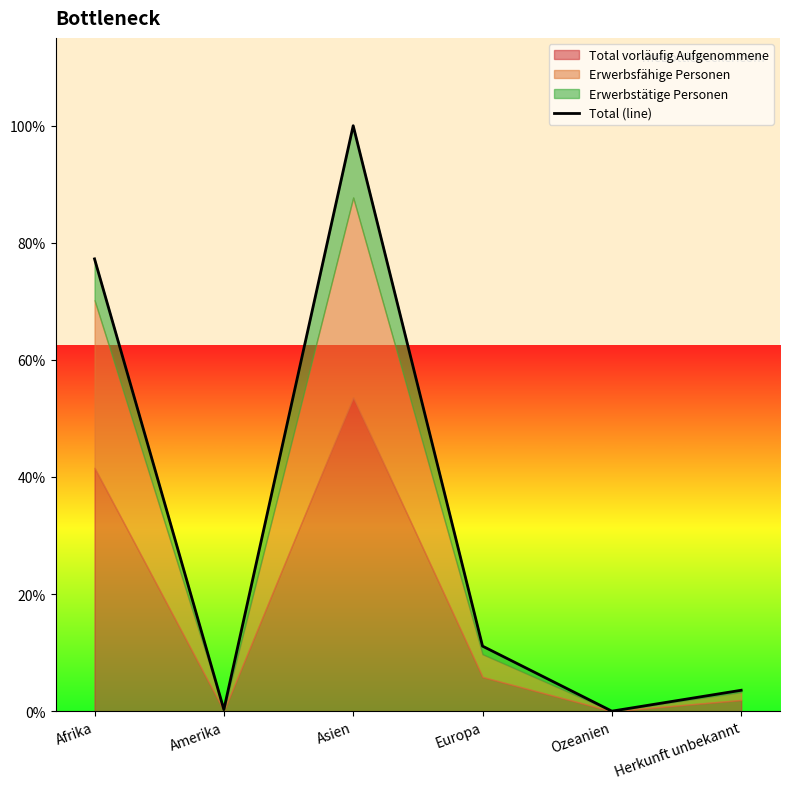

At which label does the data first exceed 249?

Afrika